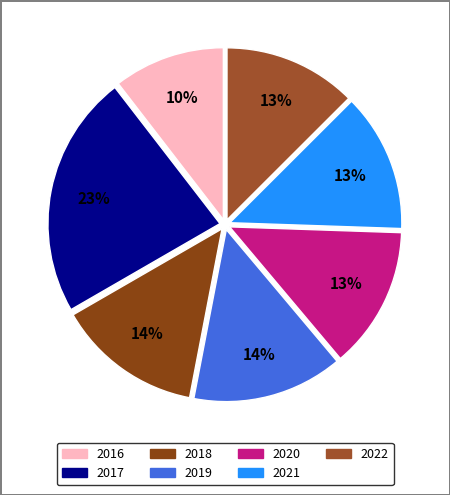

How many slices are in this pie chart?

7